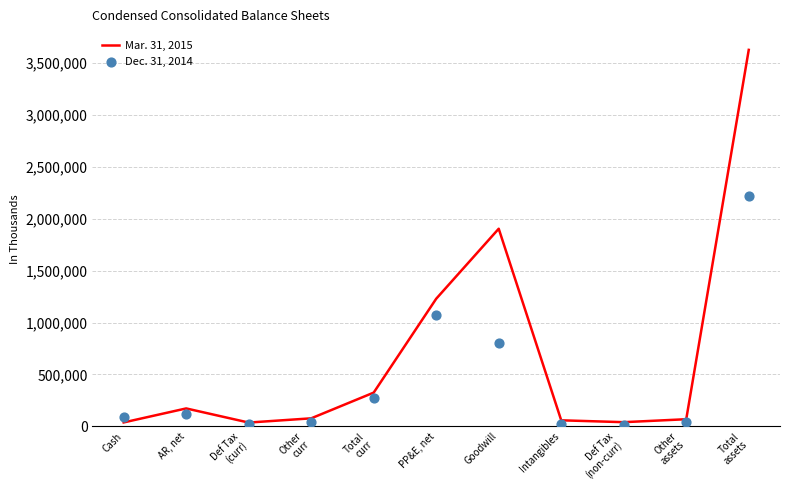

Which series contains the lowest Y value?

Dec. 31, 2014